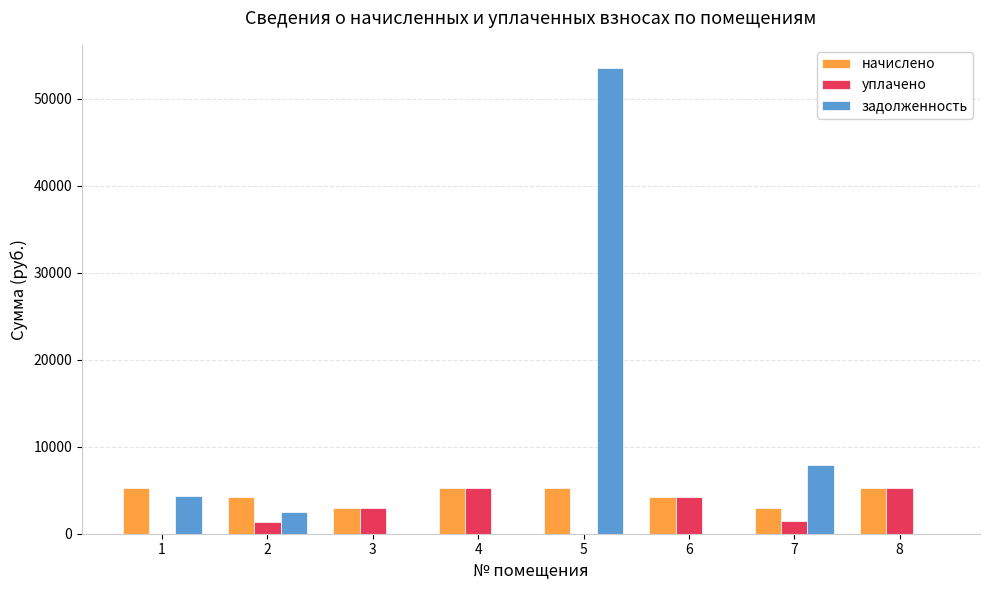

Which series has the largest total across all categories?

задолженность